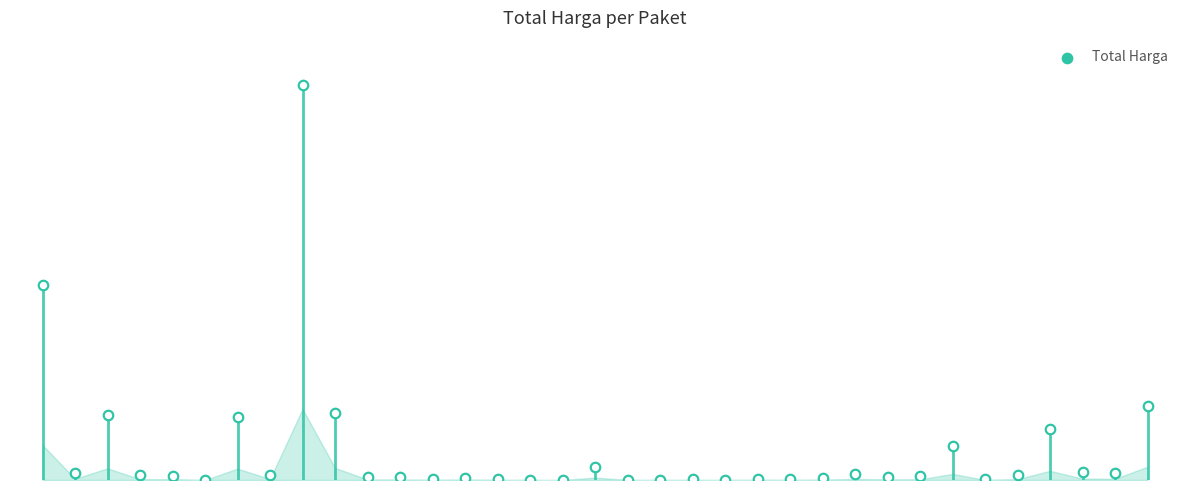

What is the change in value from 12 to 29?

-4830000